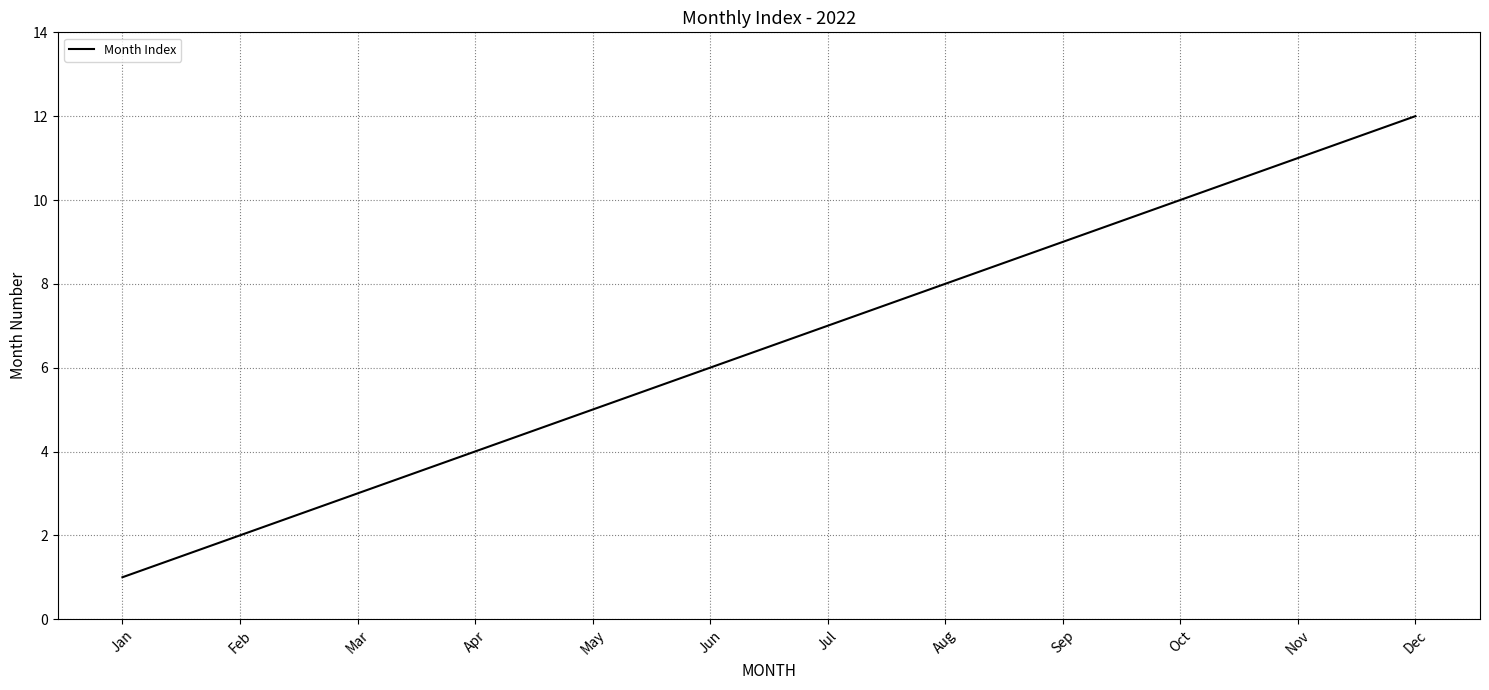

What is the sum of the values at Apr and May?

9